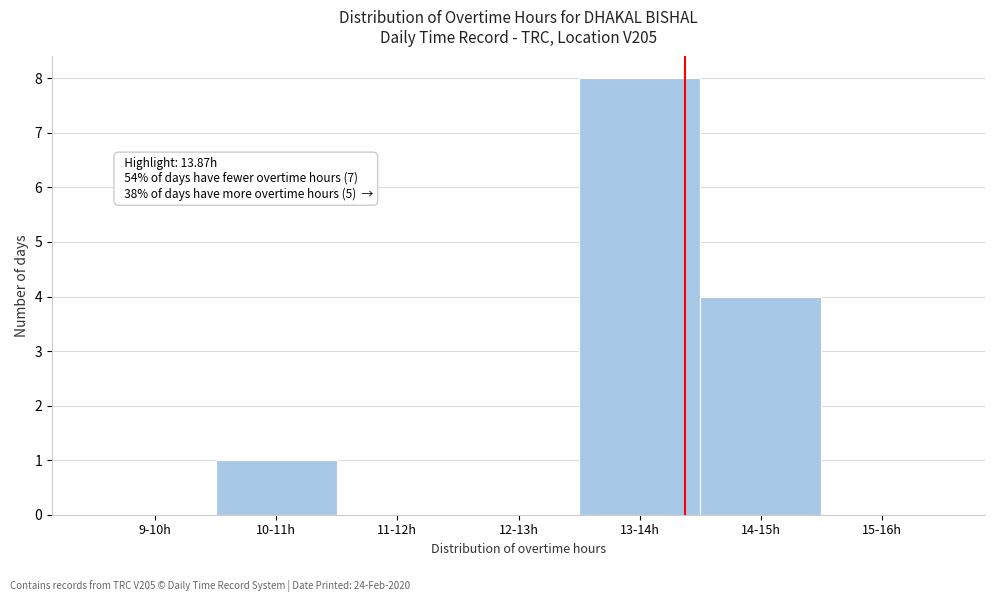

What is the change in value from 9-10h to 13-14h?

+8